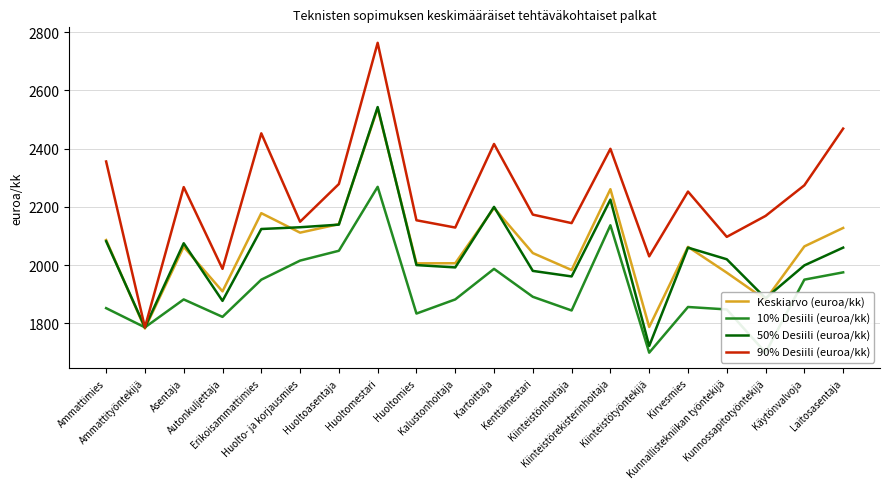

At which category does 10% Desiili (euroa/kk) reach its first local valley?

Ammattityöntekijä